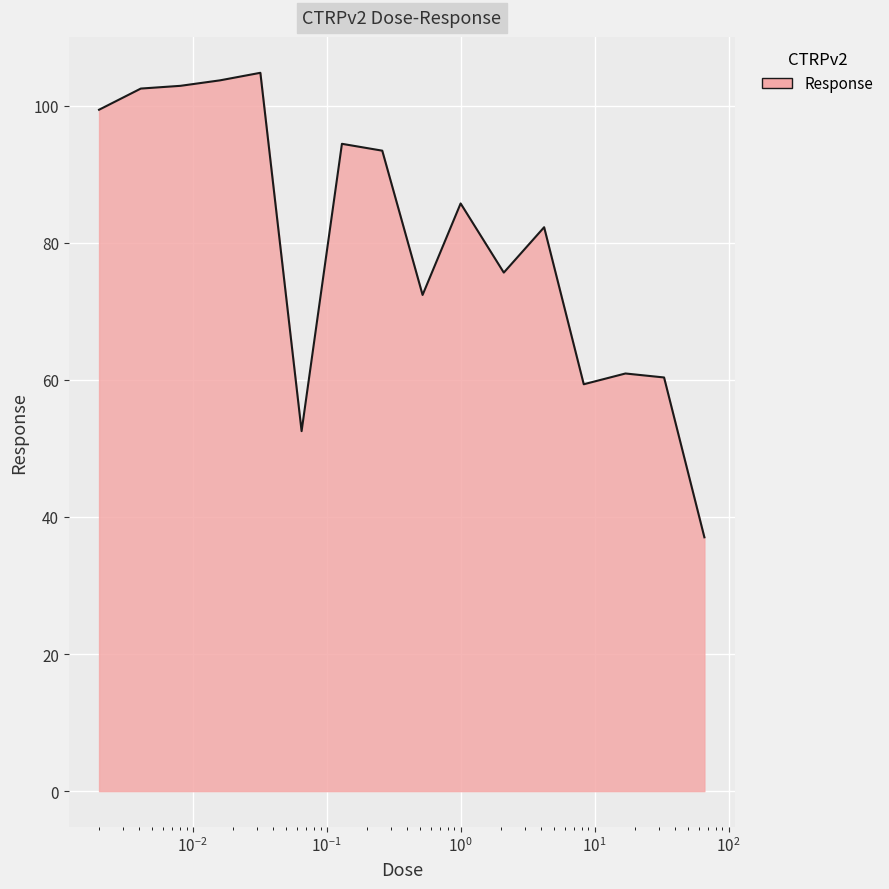

What is the difference between the maximum and minimum values?

67.8